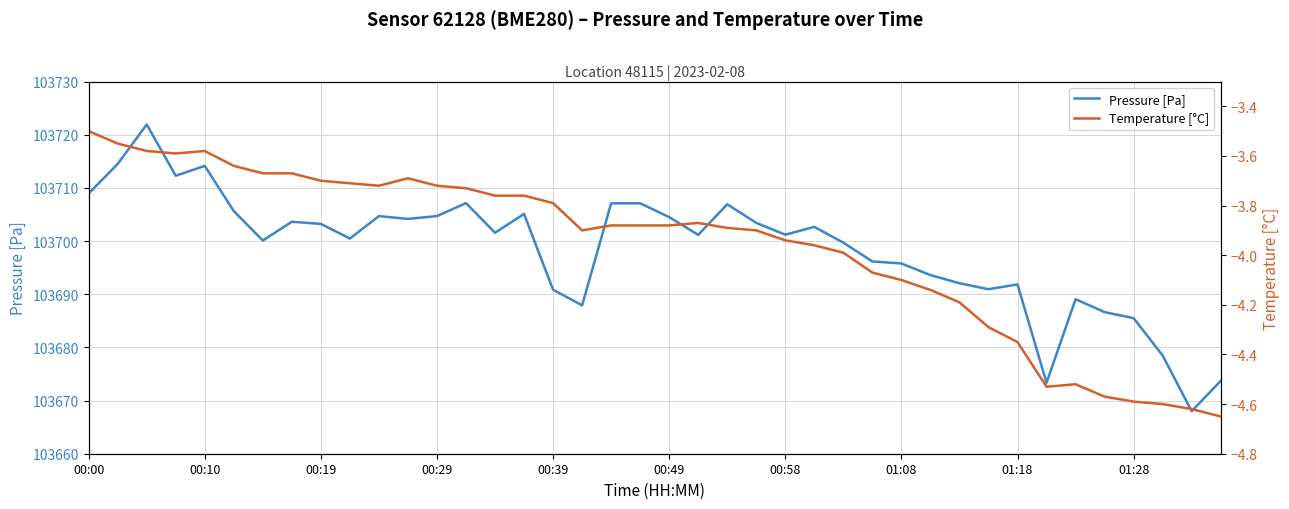

True or false: Pressure [Pa] has a value of 150262.9 at 00:19.

False